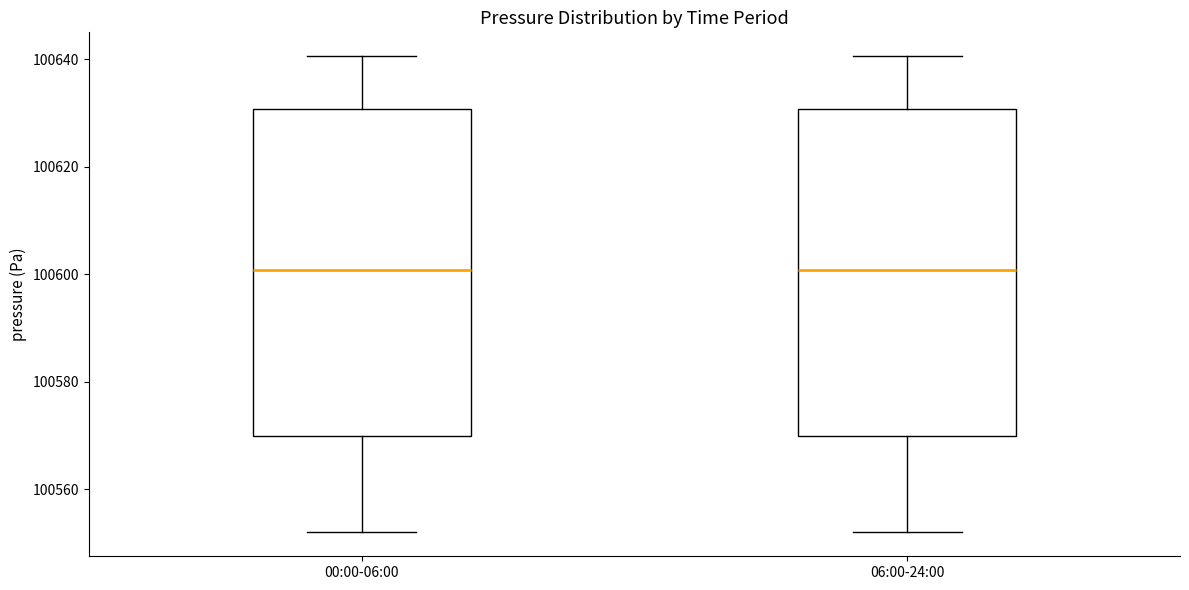

Reading left to right, transcribe this box plot: for each box, give where its median line is, the range the box spans, and where its two whiskers end, as read against the y-axis. The values are not printed on the chart, so give them approximately, as read against the axis.

00:00-06:00: median 100600, box 100570 to 100630, whiskers 100552 to 100640
06:00-24:00: median 100600, box 100570 to 100630, whiskers 100552 to 100640